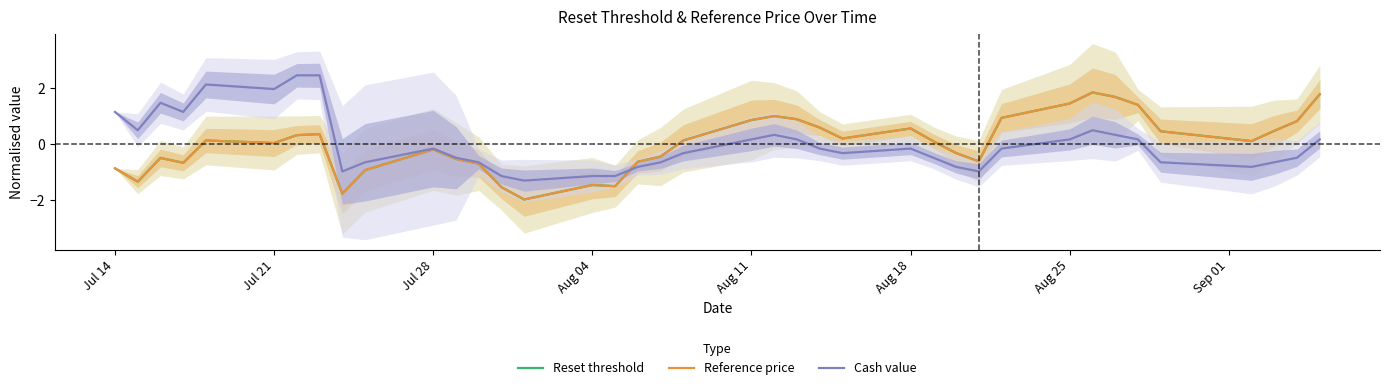

True or false: Reset threshold has more than 1 interior local peaks.

True